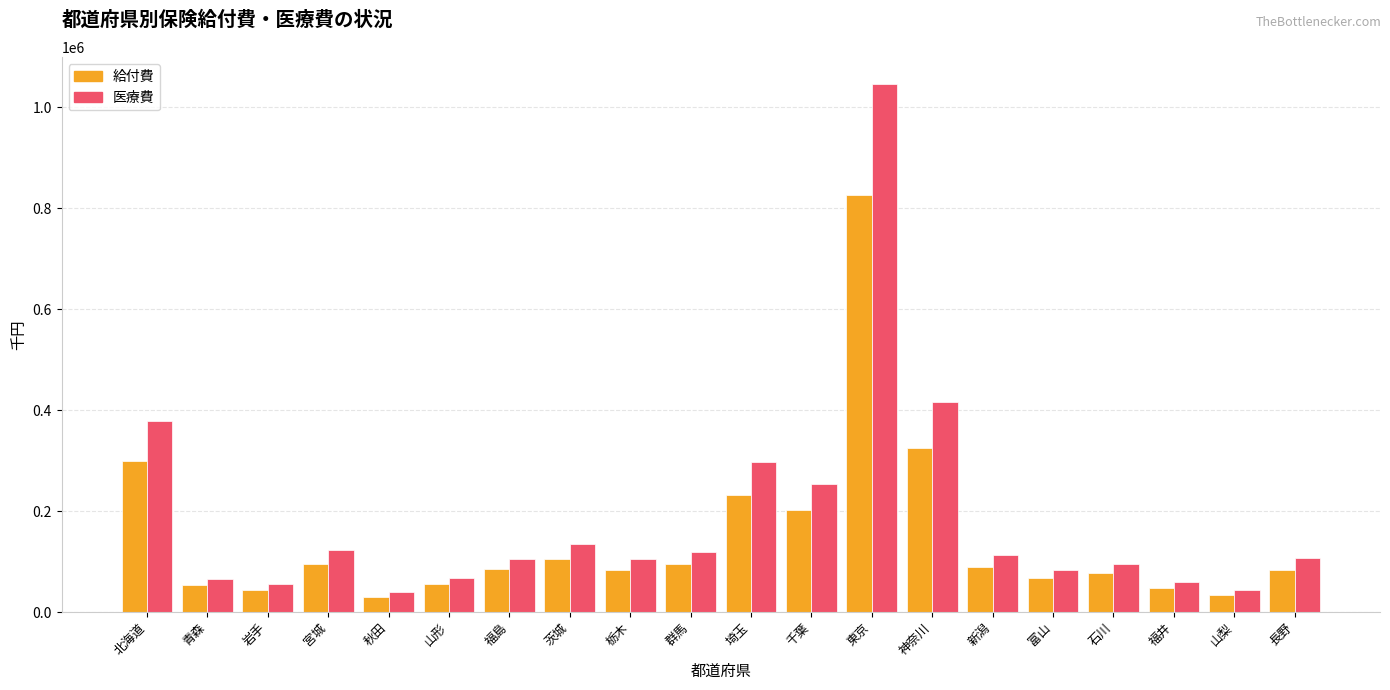

Rank the series at 北海道 from highest to lowest value.

医療費, 給付費